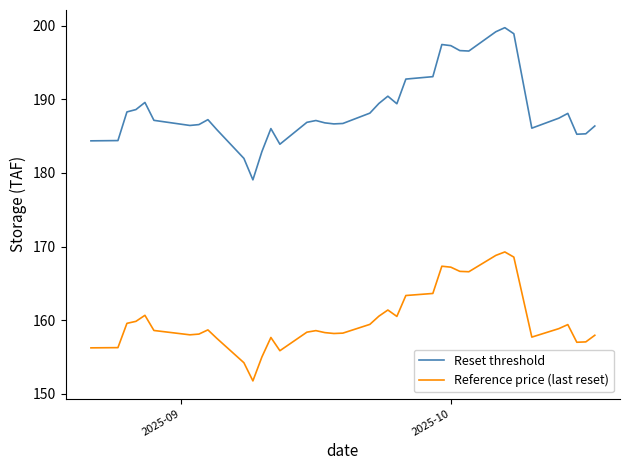

What is the minimum value for Reset threshold?

179.1